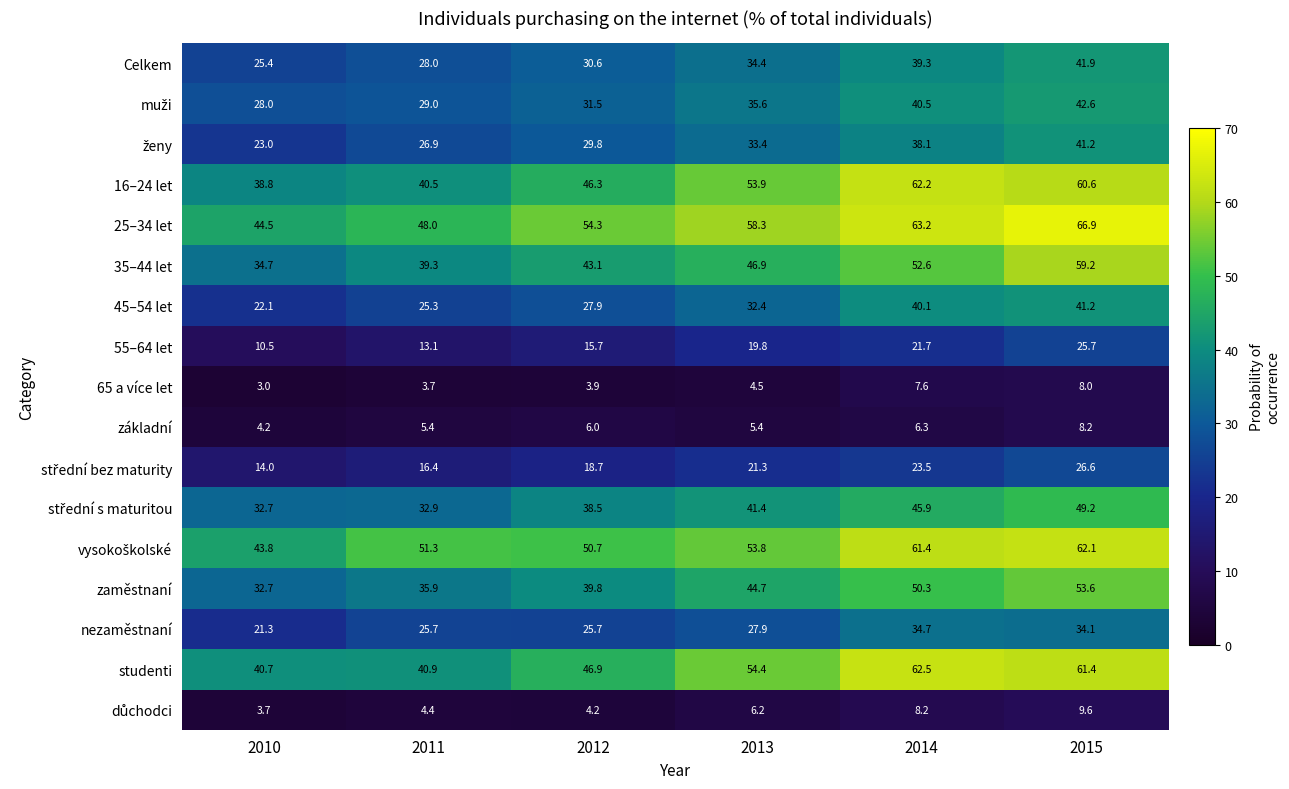

Count the number of data series in this chart.

17